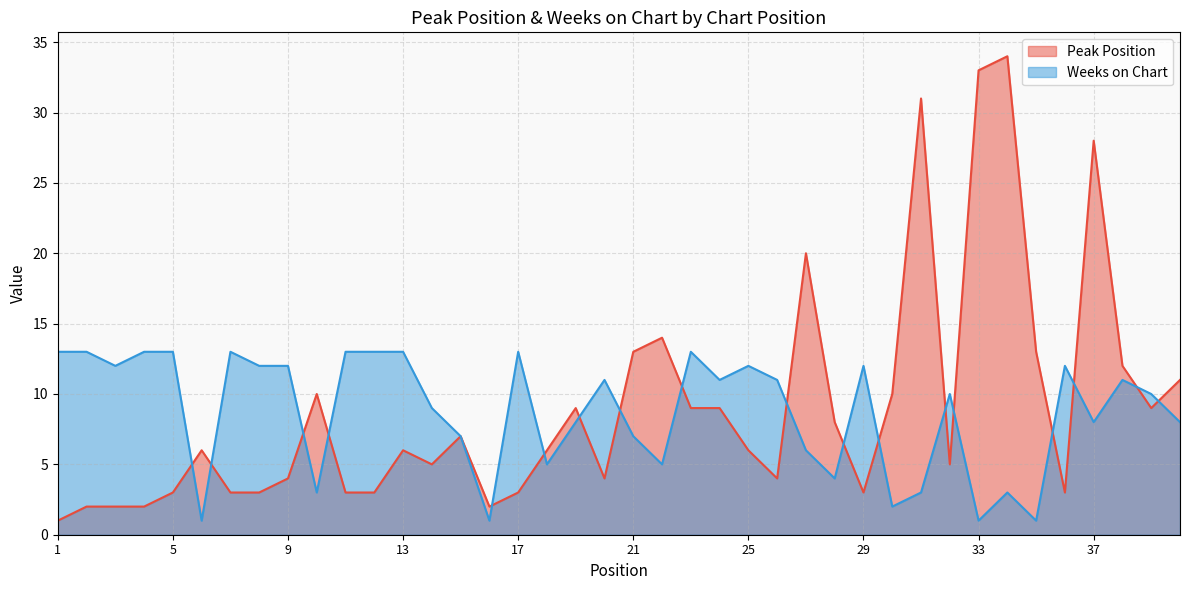

Where is Weeks on Chart nearest to the value 7?

15